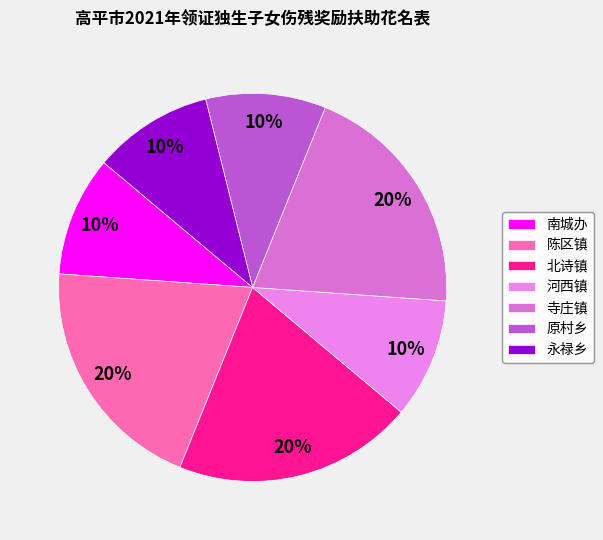

Count the number of slices in the pie.

7